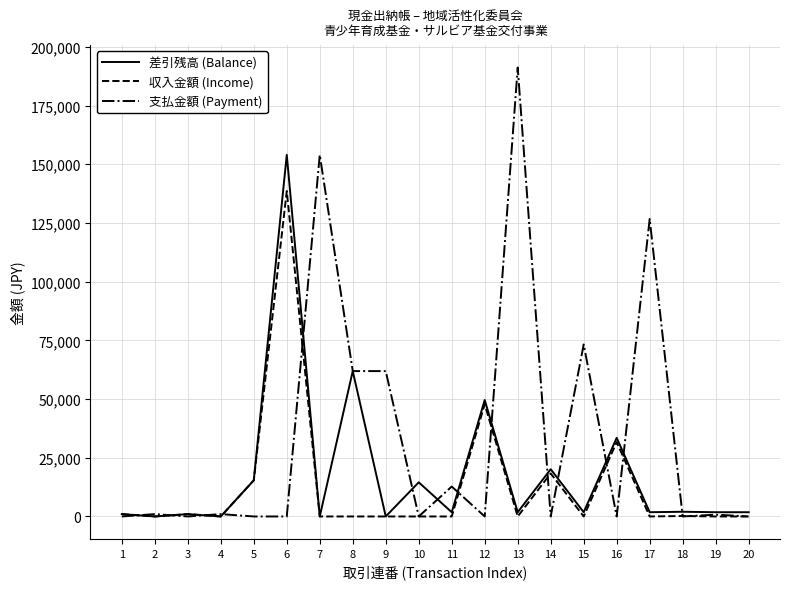

What is the approximate value of 差引残高 (Balance) at 1, to the nearest 50?

1000